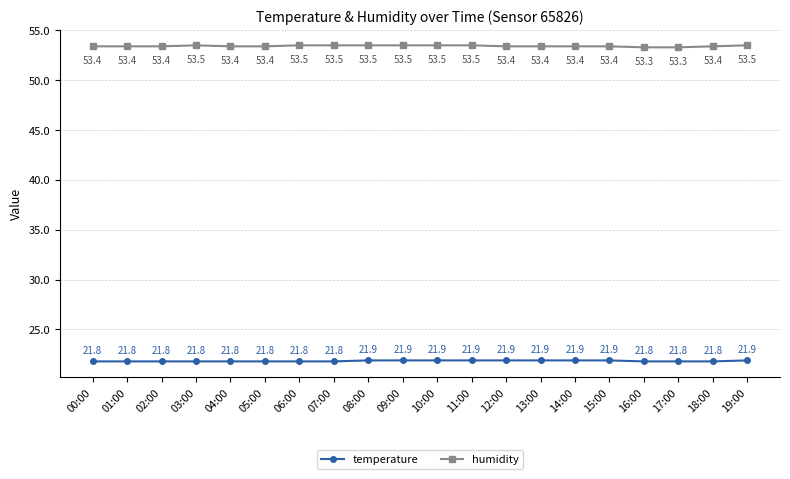

True or false: humidity has a value of 53.5 at 10:00.

True